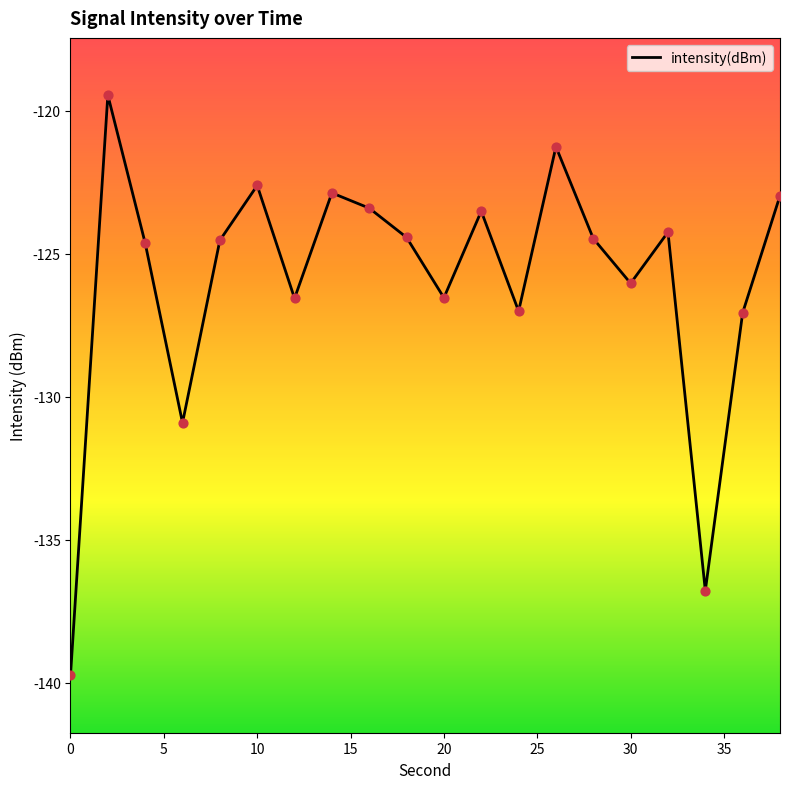

What is the minimum value shown in the chart?

-139.7